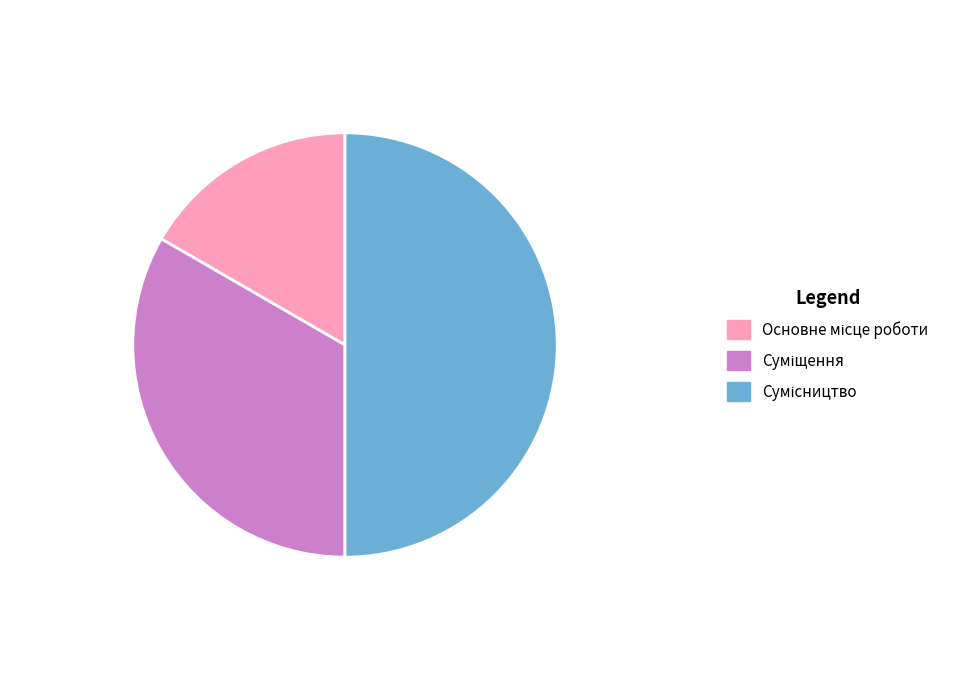

What percentage is NOT represented by Основне місце роботи?

83.3%